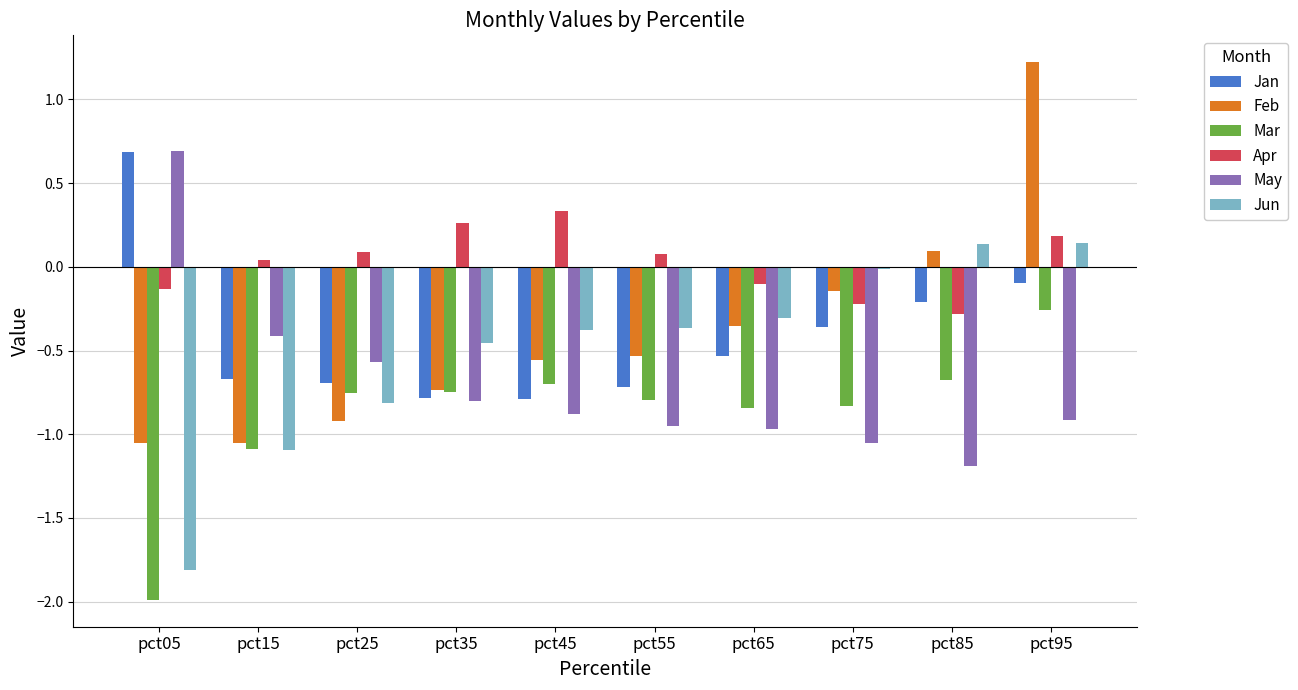

Is the value of Jun at pct05 greater than the value of Feb at pct95?

No